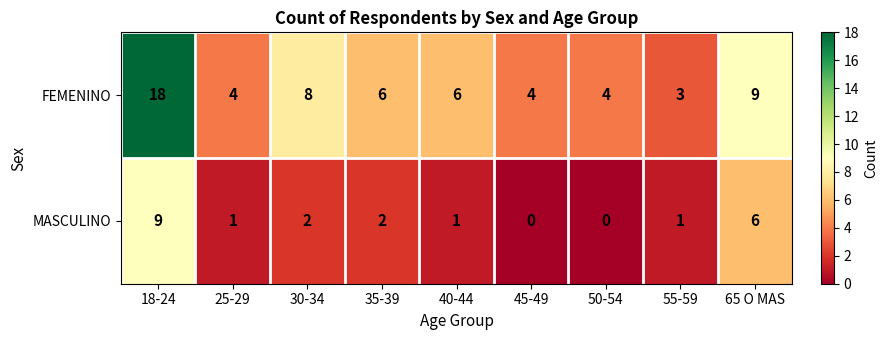

The MASCULINO series shows 9 at 18-24. True or false?

True